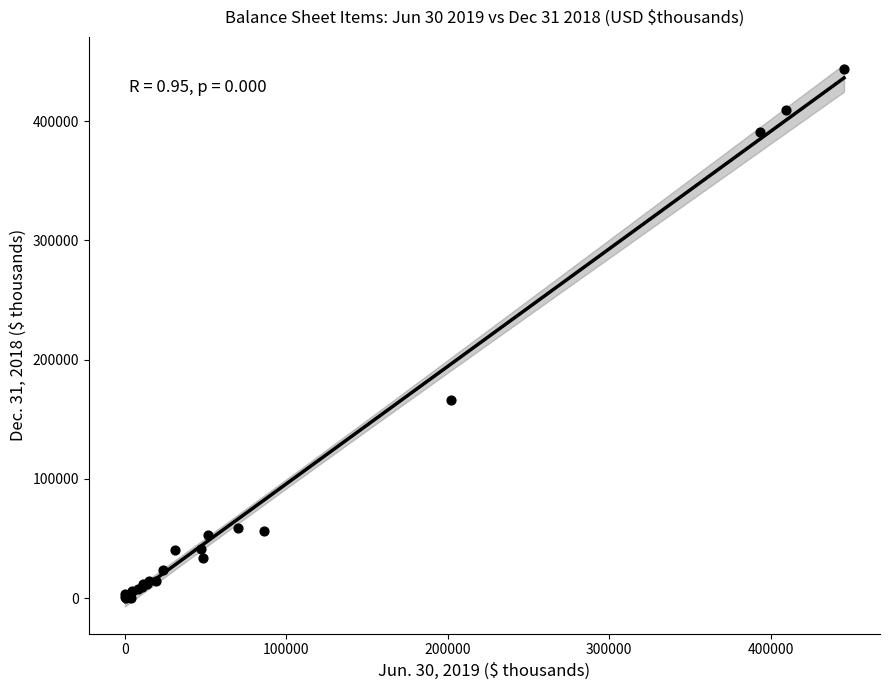

What Y value in the scatter plot is closest to 221816?

166312